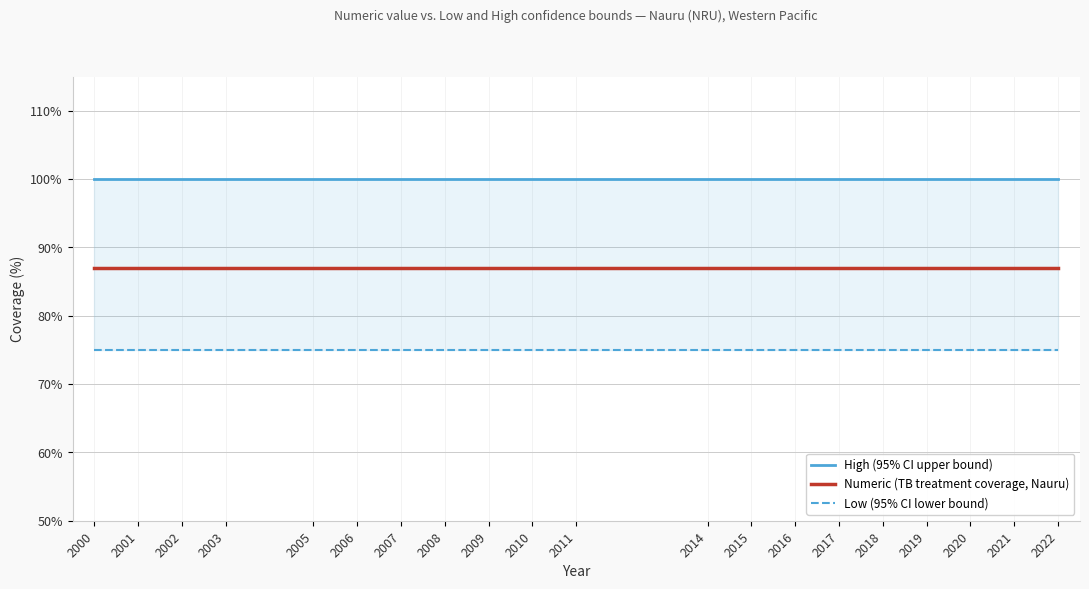

What are all the series names shown in the legend?

High (95% CI upper bound), Numeric (TB treatment coverage, Nauru), Low (95% CI lower bound)